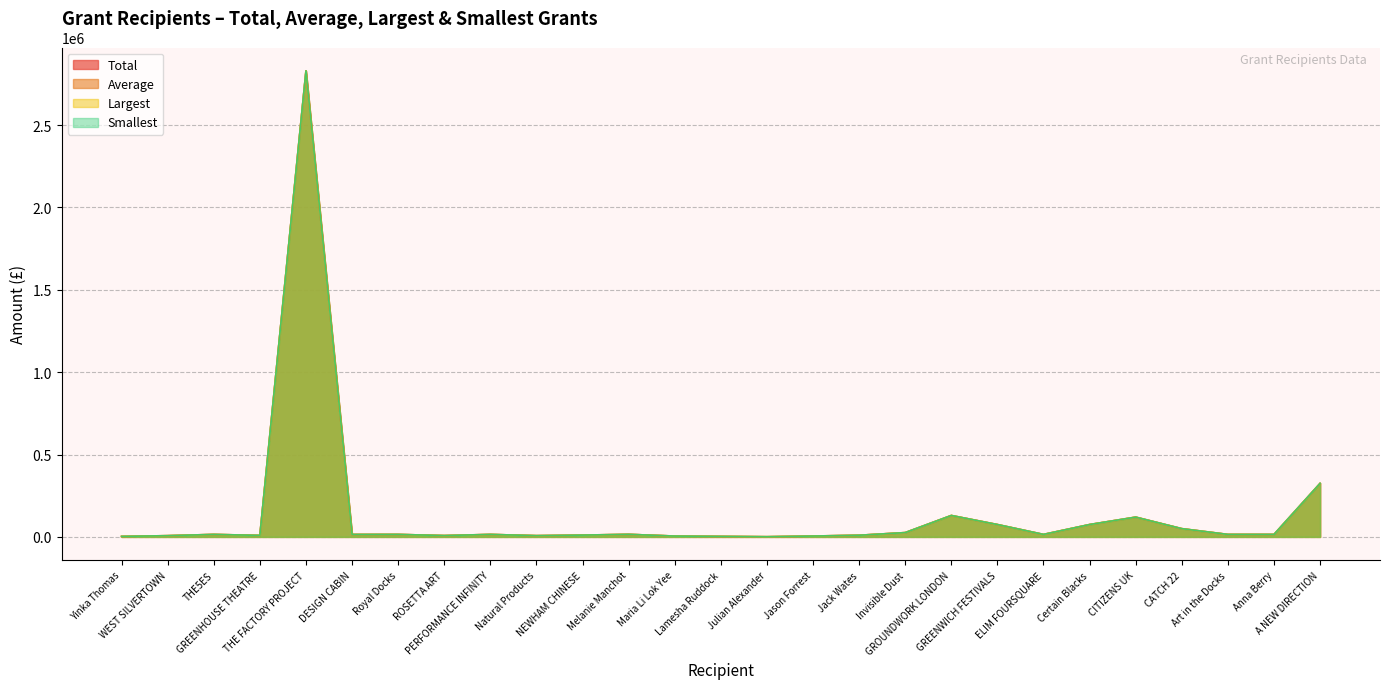

Which series changed the most between Melanie Manchot and Art in the Docks?

Total